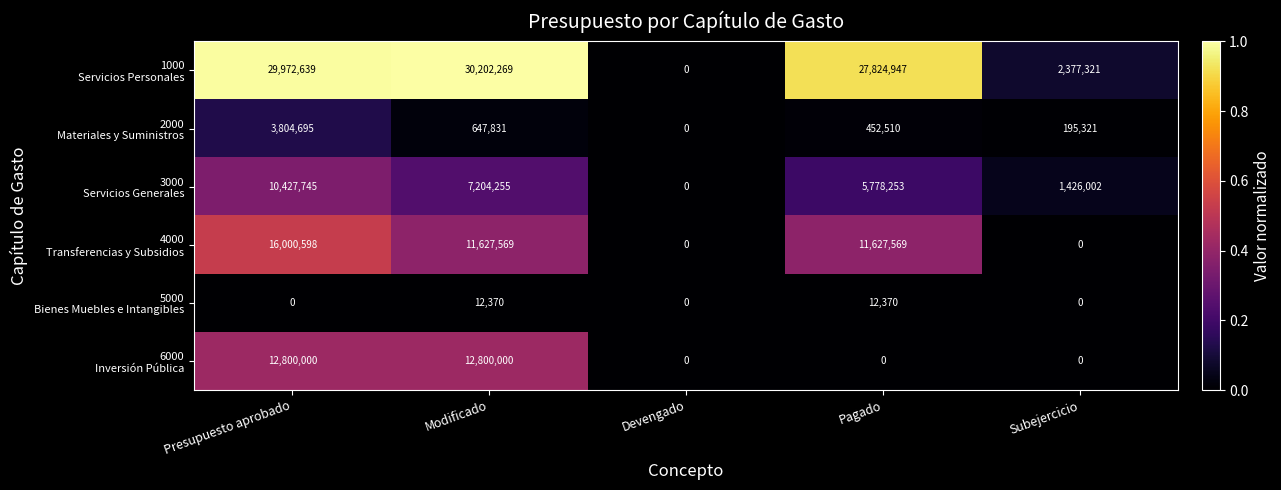

What is the difference between the highest and lowest values at Presupuesto aprobado?

29972639